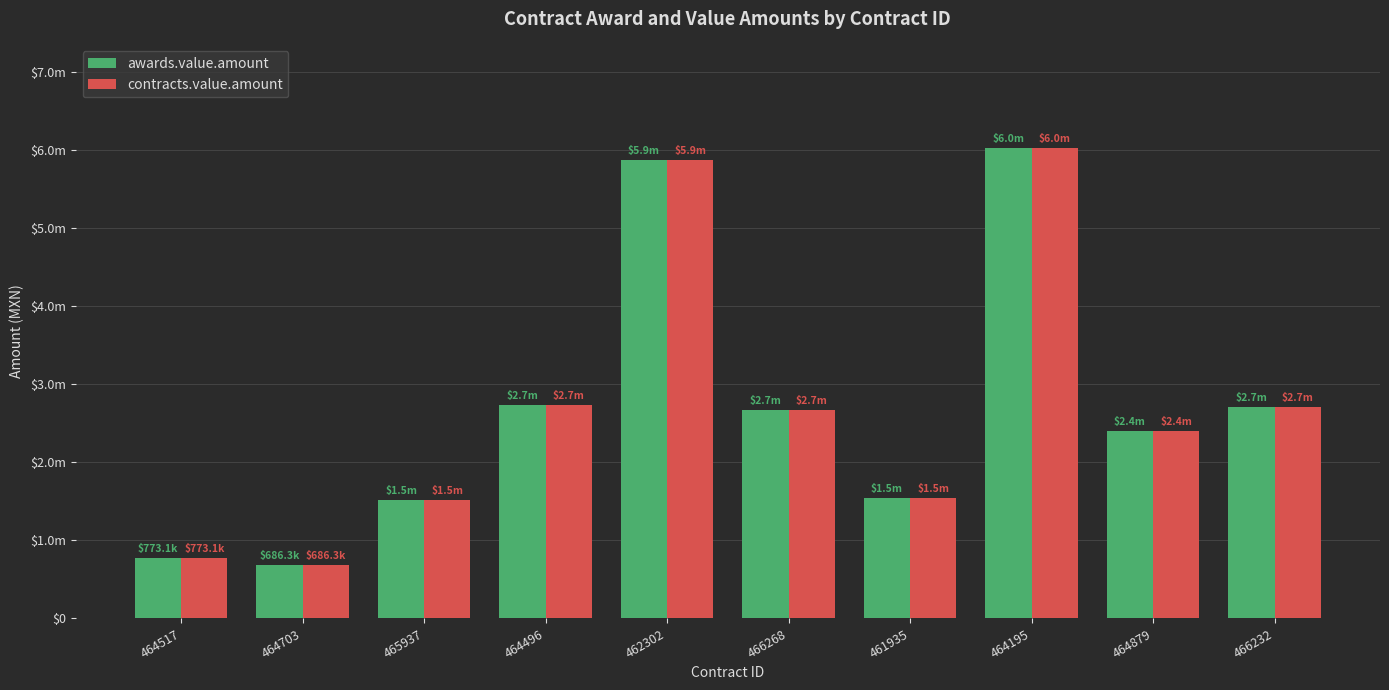

Is it true that awards.value.amount equals 2405540.5 at 464879?

True